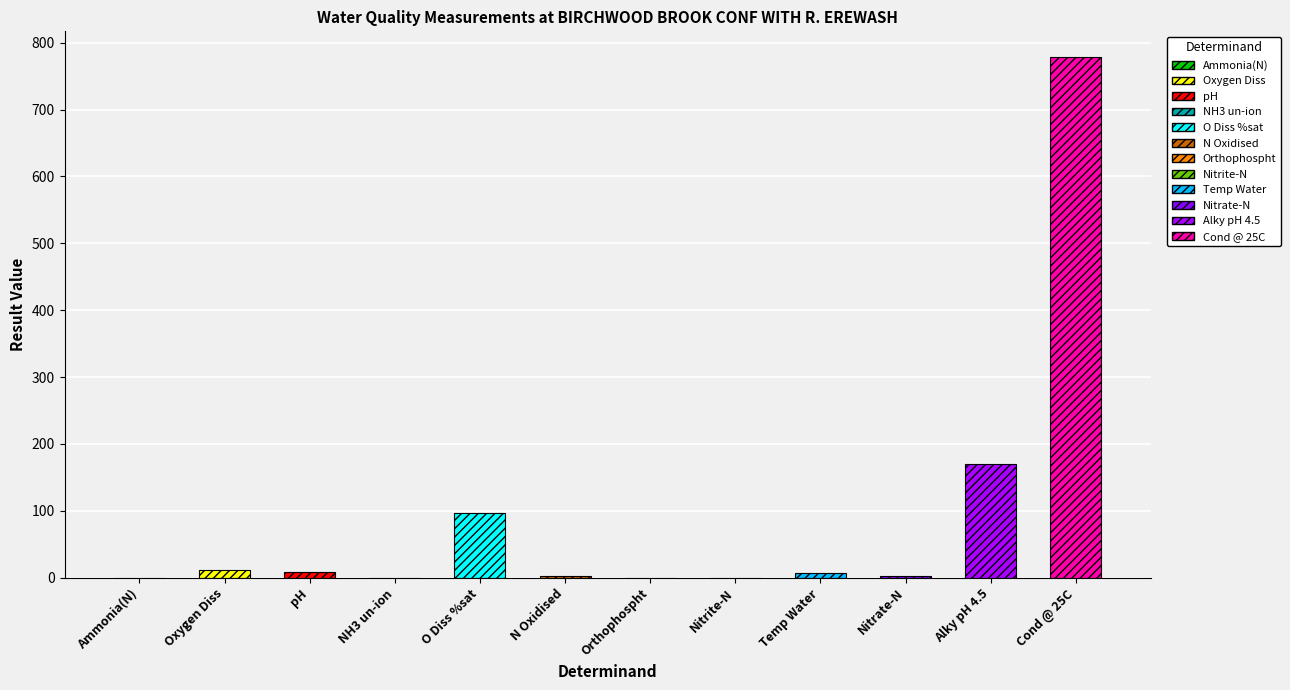

True or false: result has a value of 0.0 at NH3 un-ion.

True